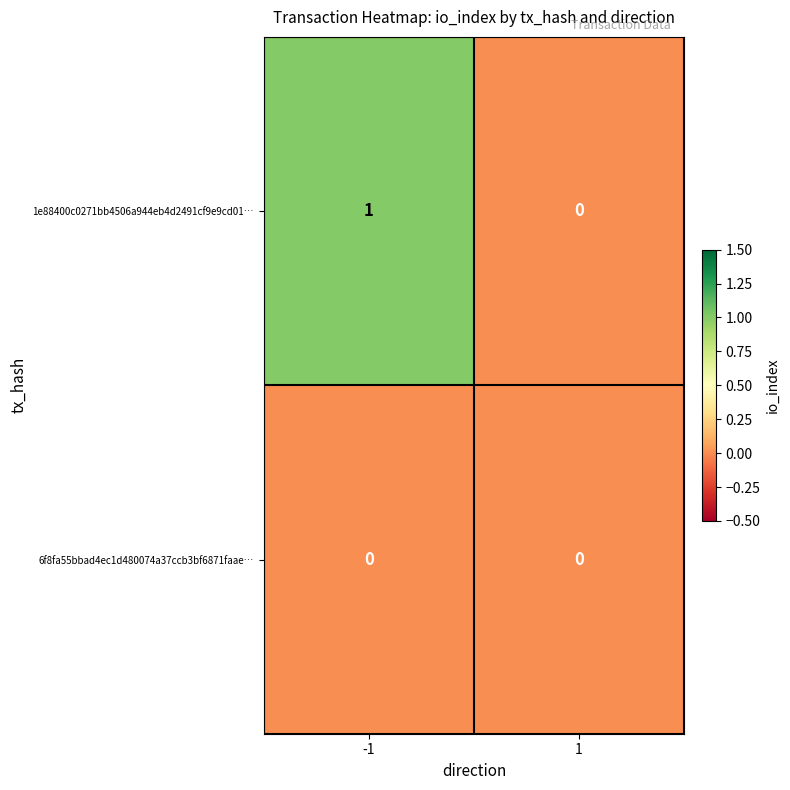

The 6f8fa55bbad4ec1d480074a37ccb3bf6871faae… series shows 0 at 1. True or false?

True